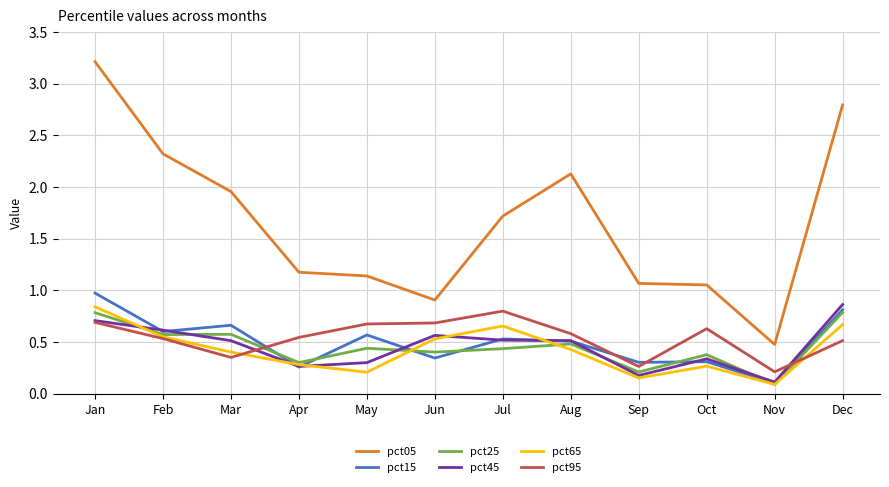

At which label does pct05 reach its peak?

Jan